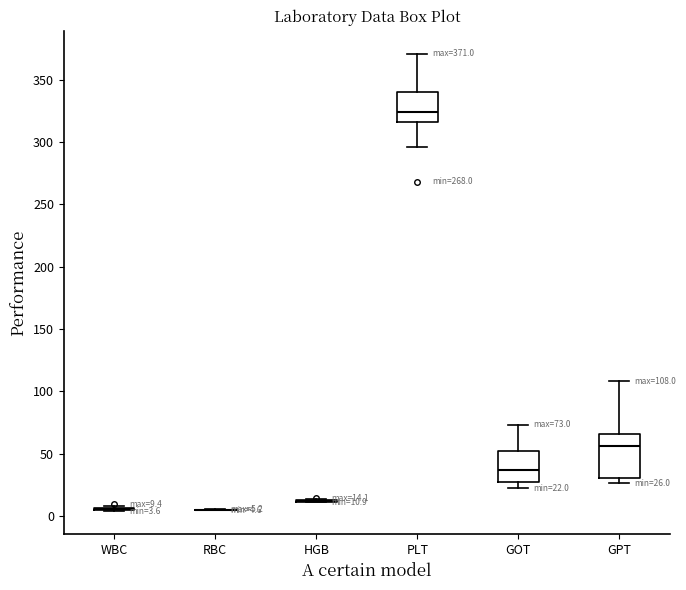

Which box is the tallest, from its lower edge to its upper edge?

GPT